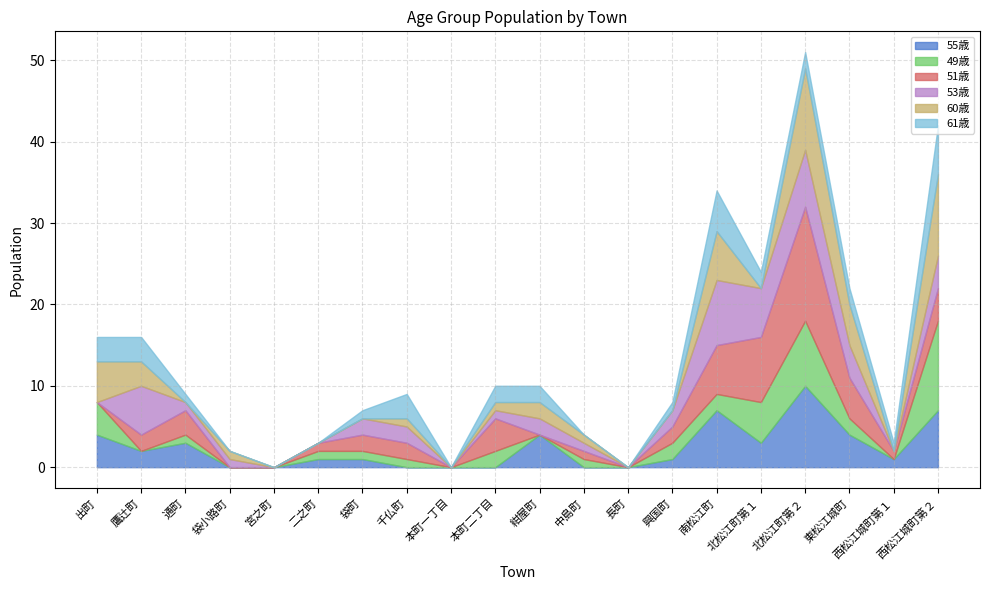

Which has a higher value, 鷹辻町 or 袋町?

鷹辻町